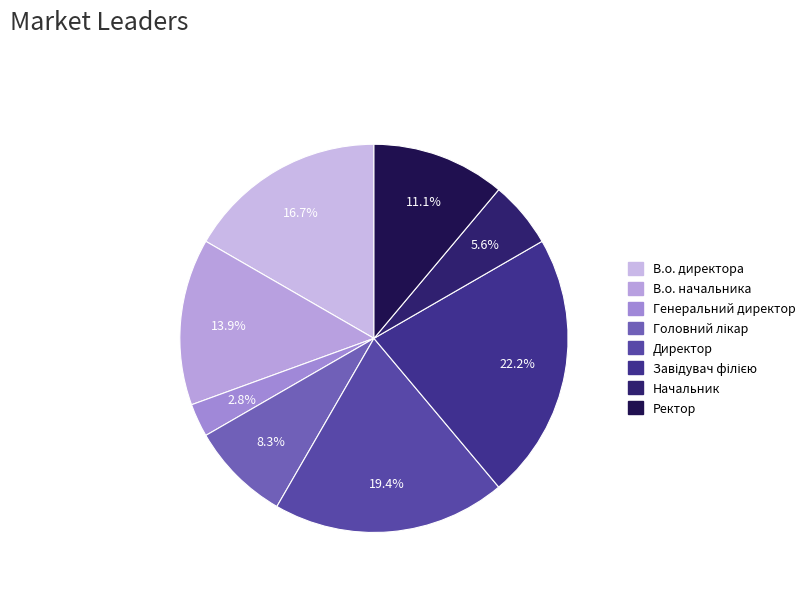

To the nearest percent, what percentage of the pie is В.о. начальника?

14%